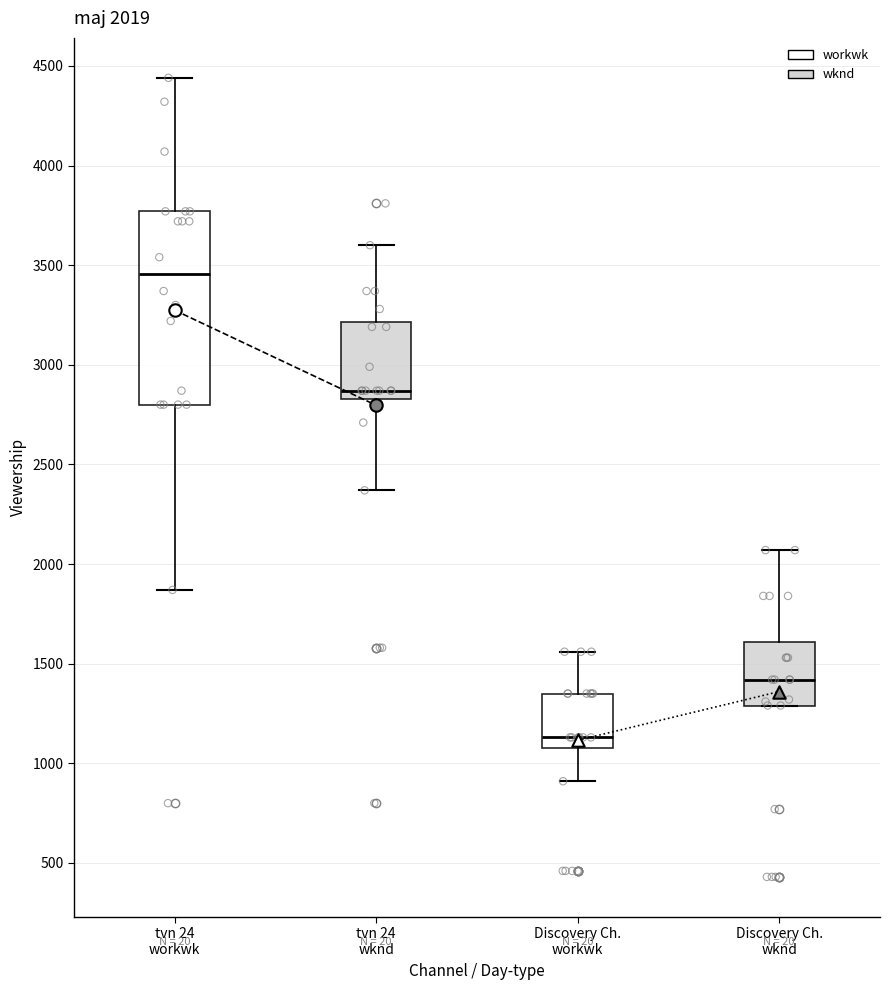

Which box has the lowest median line?

Discovery Ch. workwk